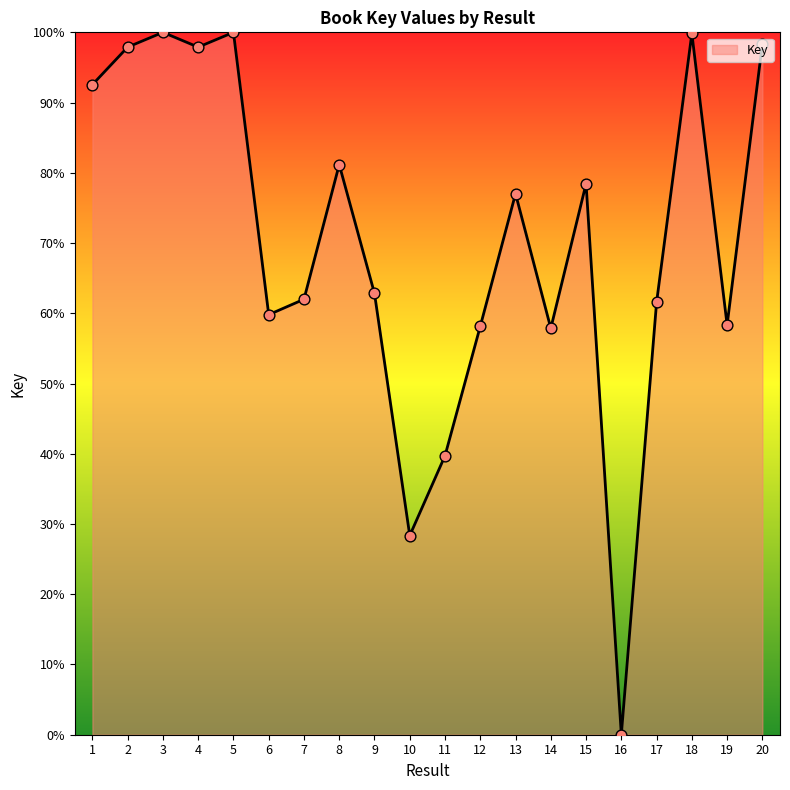

Which has a higher value, 9 or 15?

15